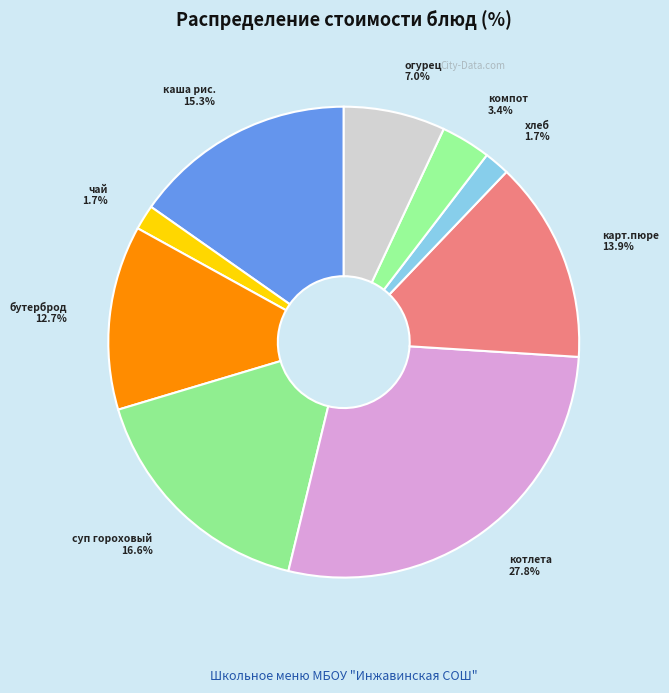

Count the number of slices in the pie.

9